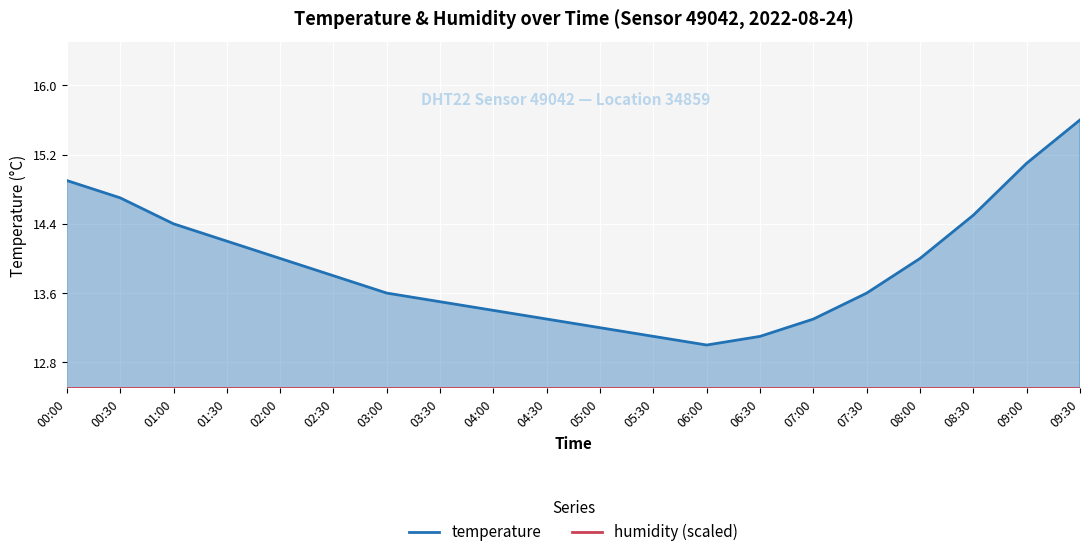

Which series changed the most between 01:00 and 02:00?

temperature